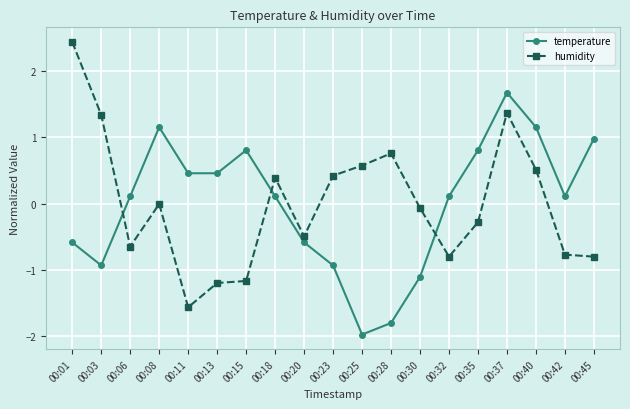

At 00:32, list the series in order from largest to smallest.

temperature, humidity